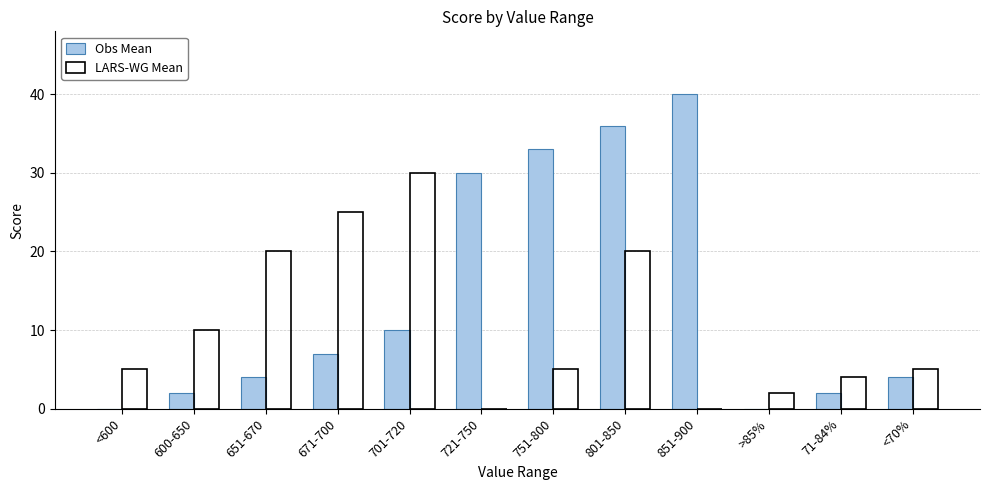

Between 751-800 and <70%, which series saw the biggest shift?

Obs Mean